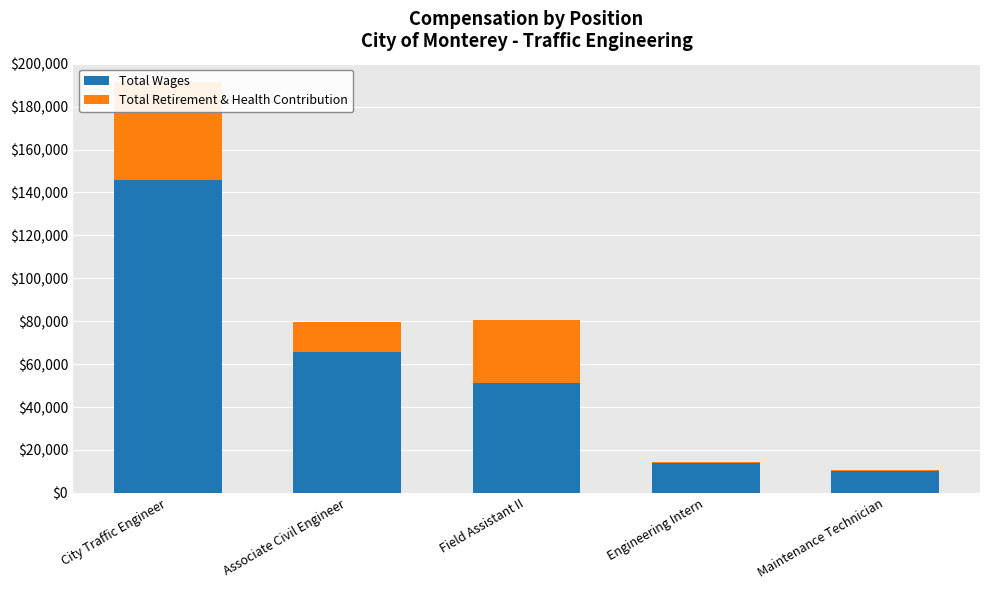

How many values in the Total Wages series exceed 51063?

2